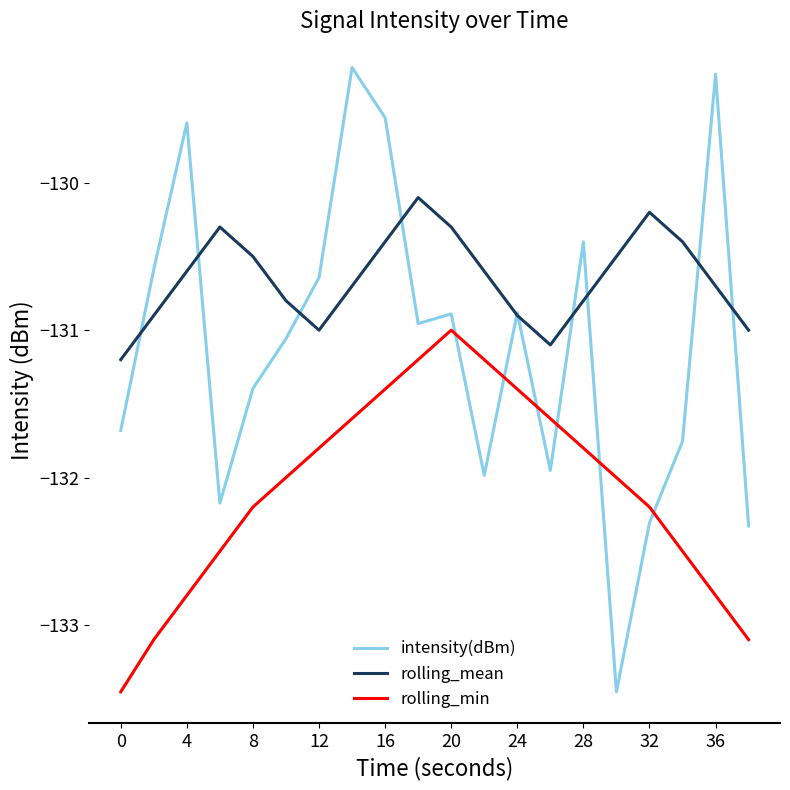

What is the lowest value of the rolling_min series?

-133.5